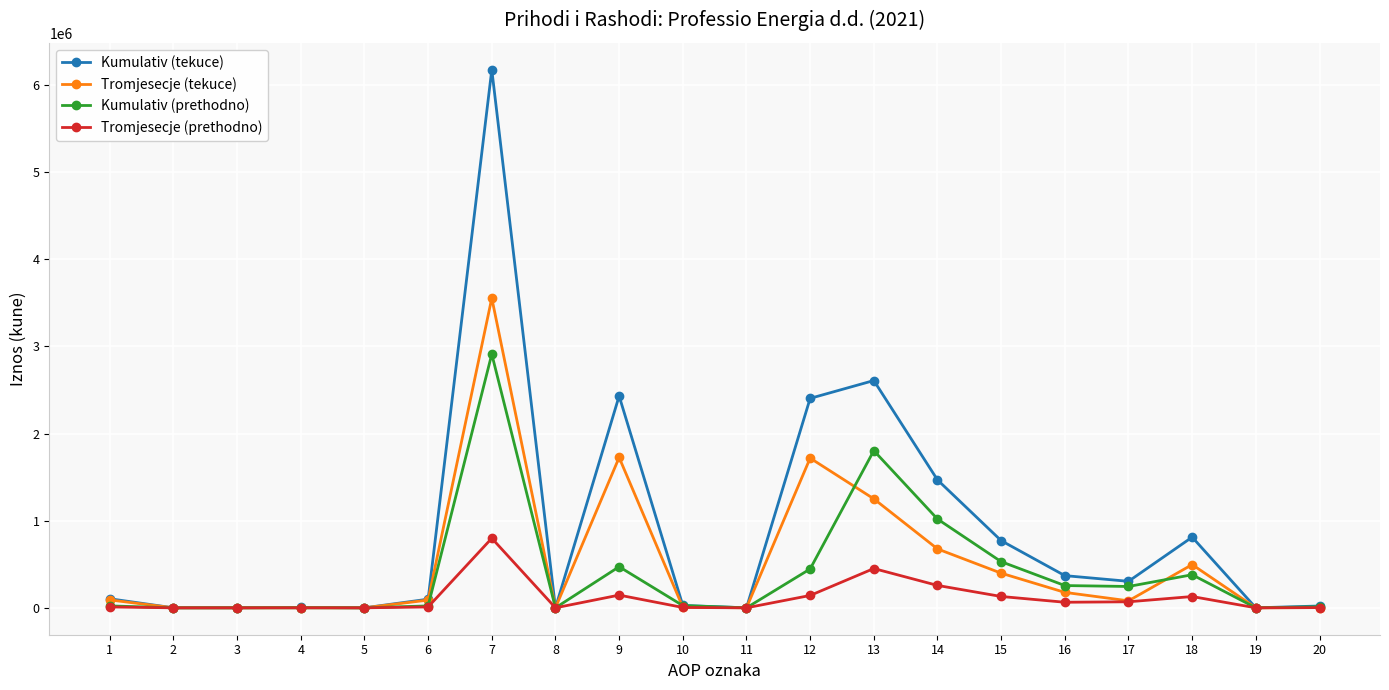

Rank the series by their maximum value, from lowest to highest.

Tromjesecje (prethodno), Kumulativ (prethodno), Tromjesecje (tekuce), Kumulativ (tekuce)